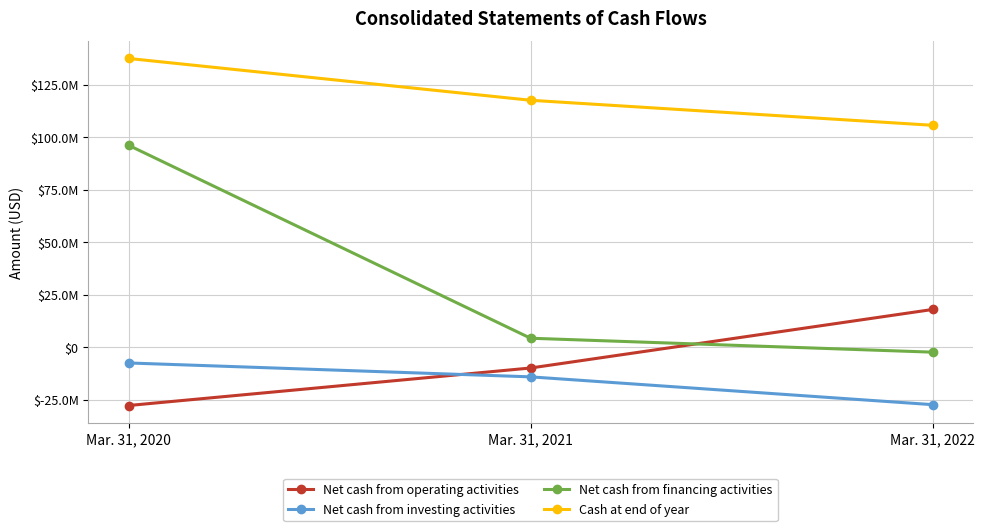

Is this an area chart (filled region under the line)?

No